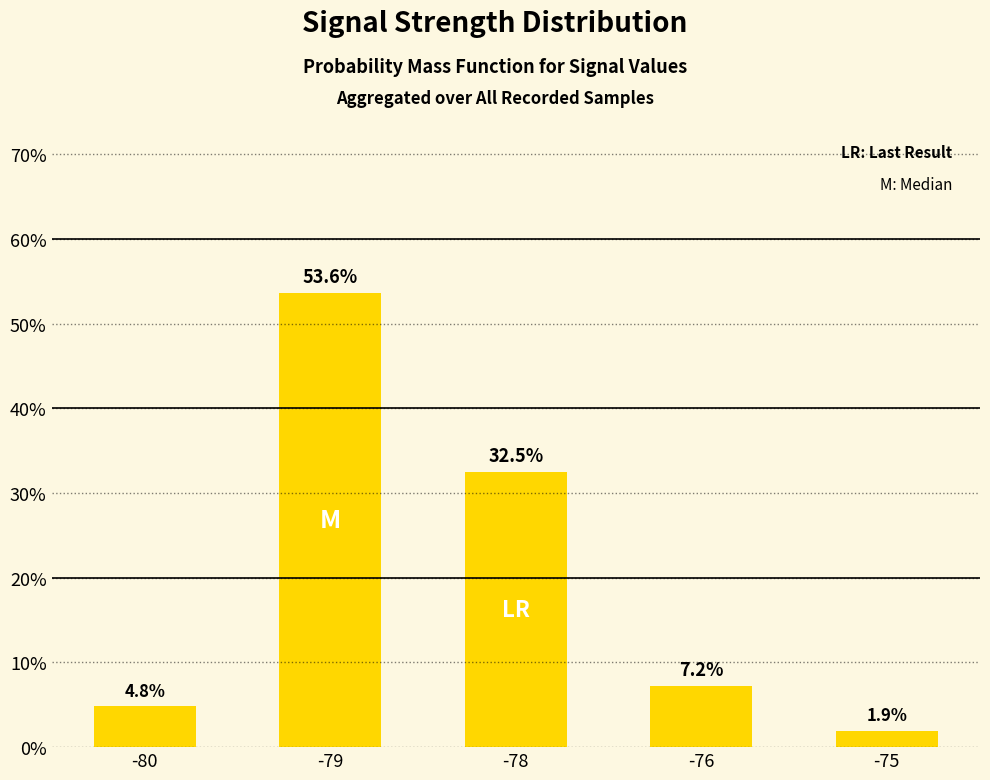

What is the change in value from -78 to -75?

-30.6